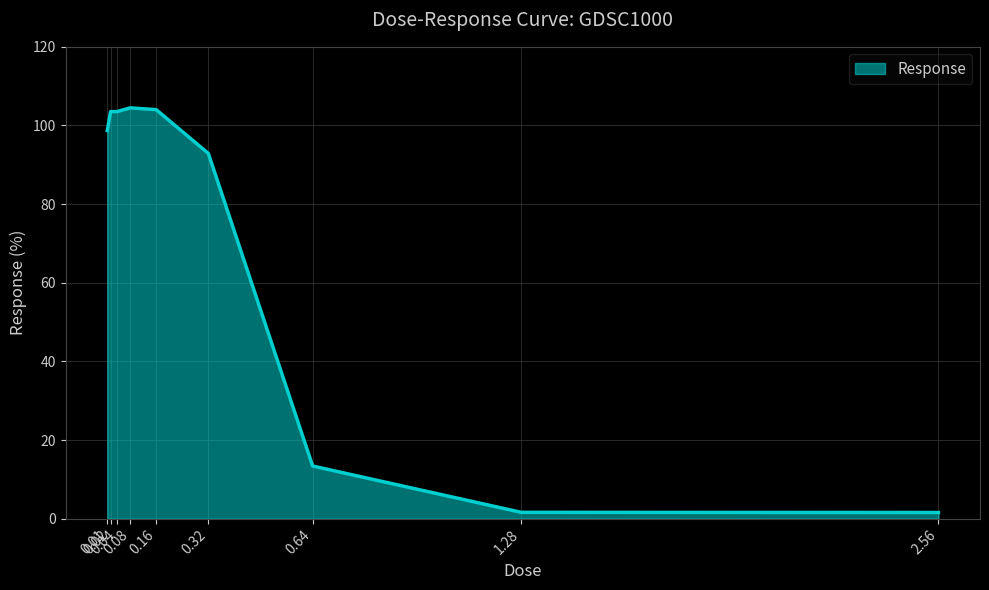

Is it true that the value at 2.56 is 1.6?

True